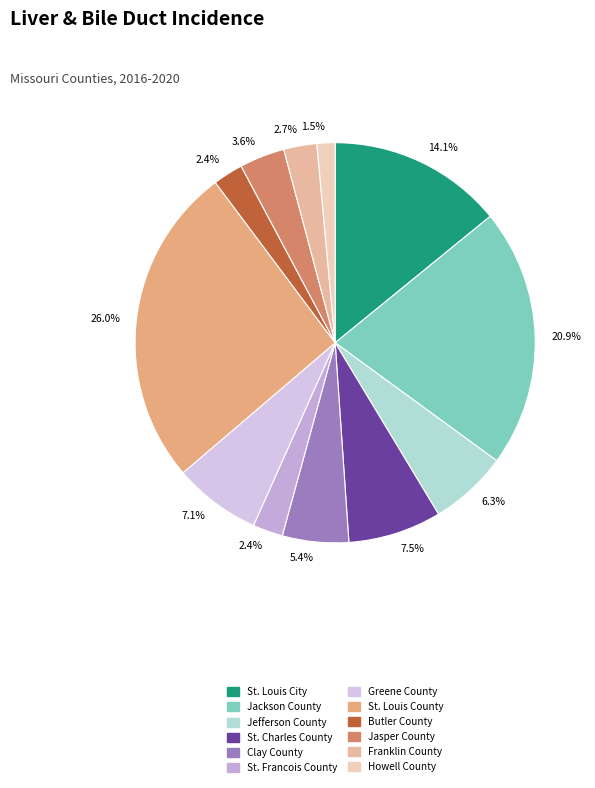

What percentage is NOT represented by St. Francois County?

97.6%